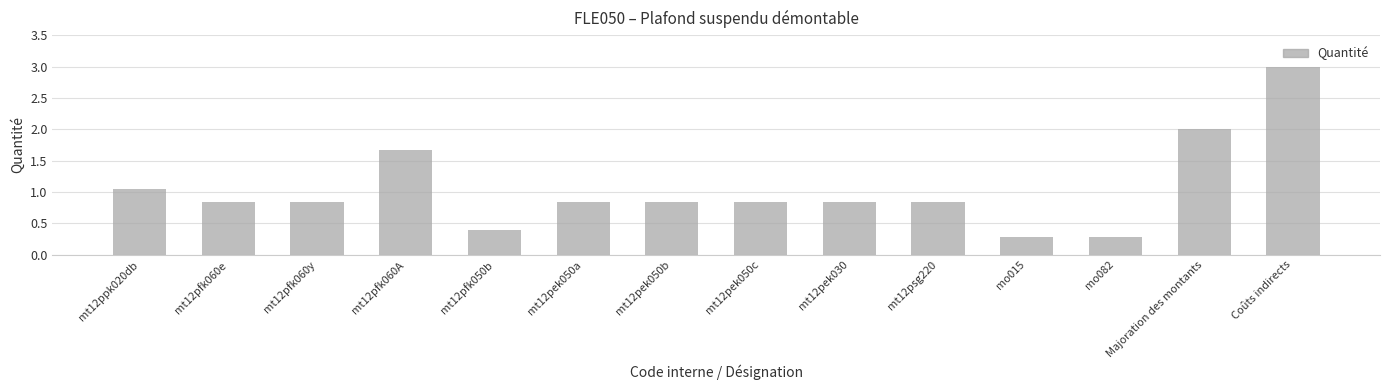

What is the label of the 14th bar from the left?

Coûts indirects